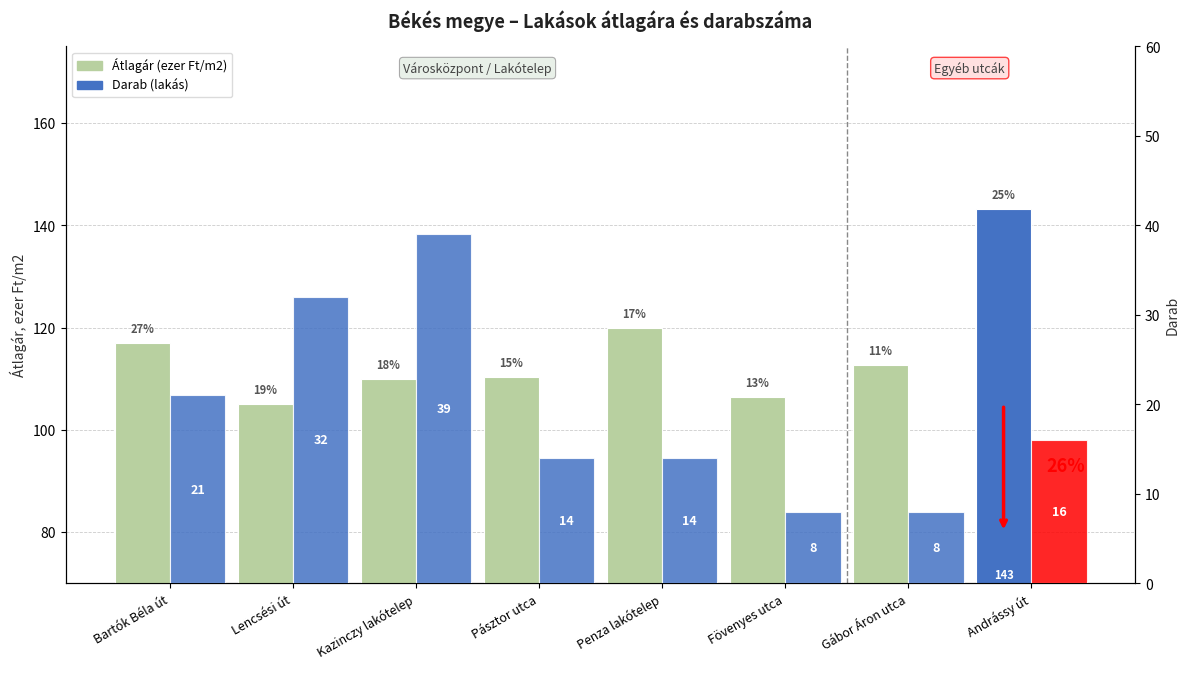

Reading left to right, transcribe all the data shown in this chart.

Átlagár (ezer Ft/m2): Bartók Béla út=117.1	Lencsési út=105.2	Kazinczy lakótelep=110.0	Pásztor utca=110.3	Penza lakótelep=119.9	Fövenyes utca=106.4	Gábor Áron utca=112.7	Andrássy út=143.2
Darab: Bartók Béla út=21.0	Lencsési út=32.0	Kazinczy lakótelep=39.0	Pásztor utca=14.0	Penza lakótelep=14.0	Fövenyes utca=8.0	Gábor Áron utca=8.0	Andrássy út=16.0